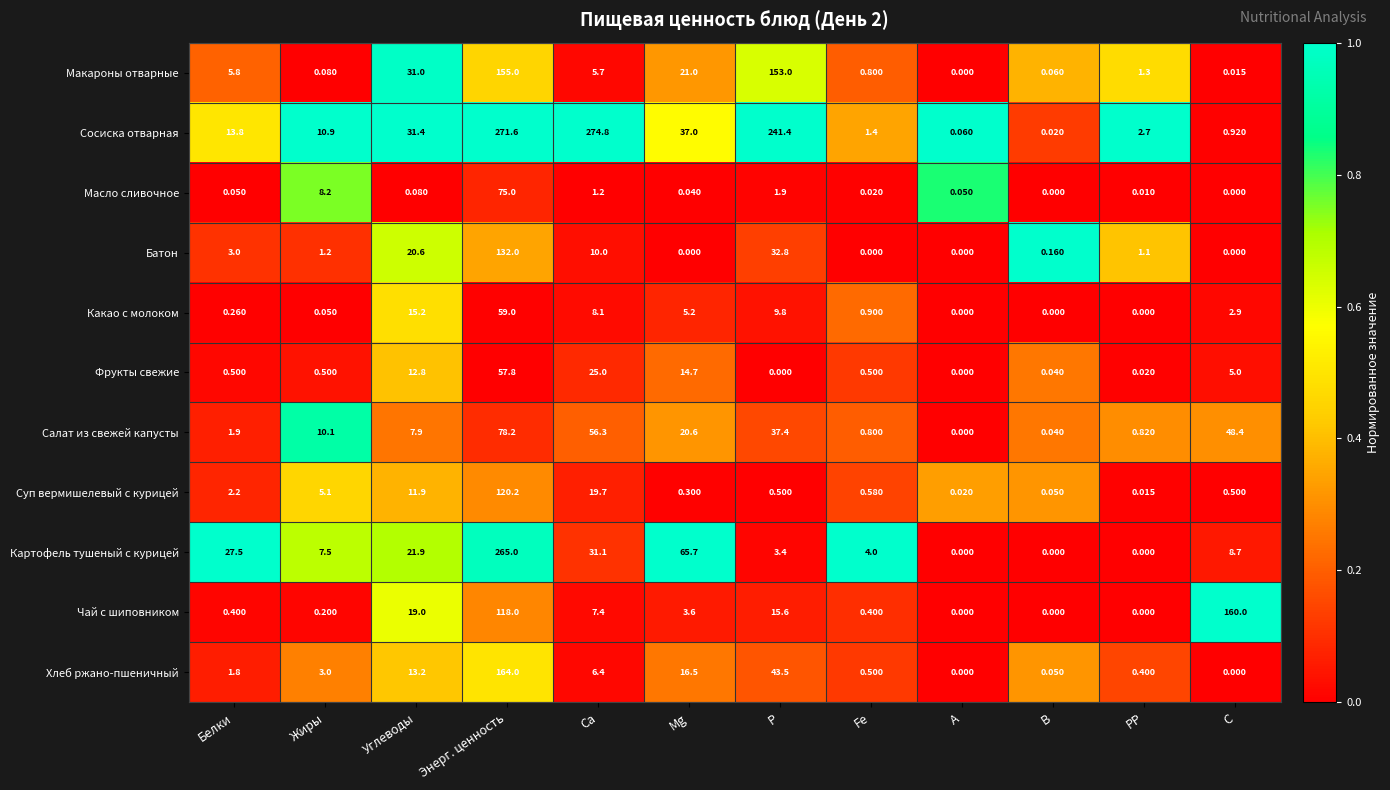

At how many categories does at least one series exceed 0?

12